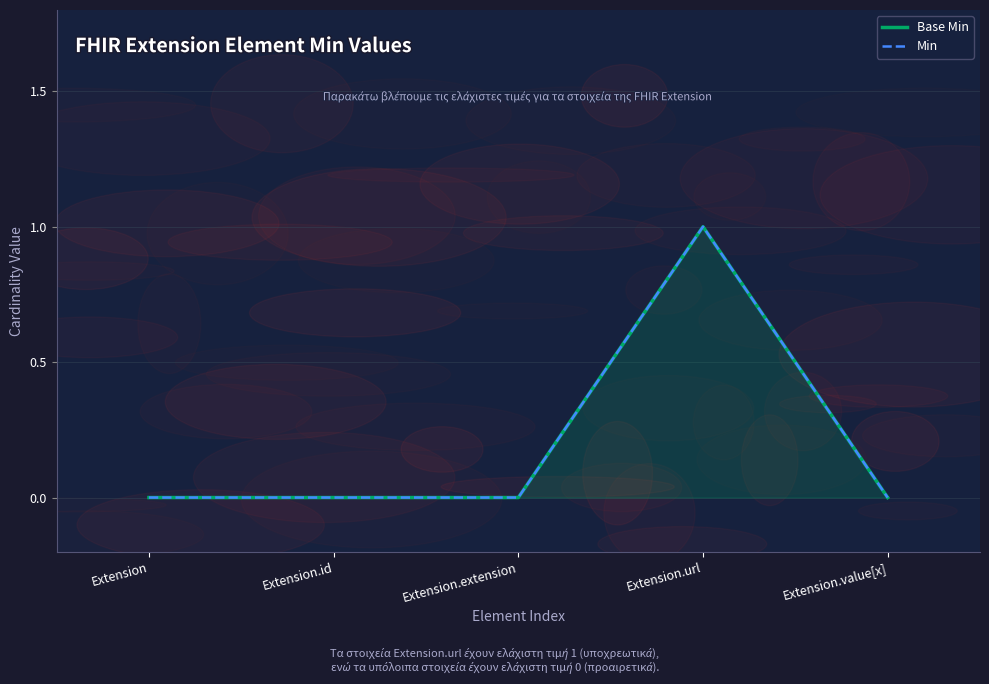

Is it true that Base Min equals 0 at Extension.extension?

True